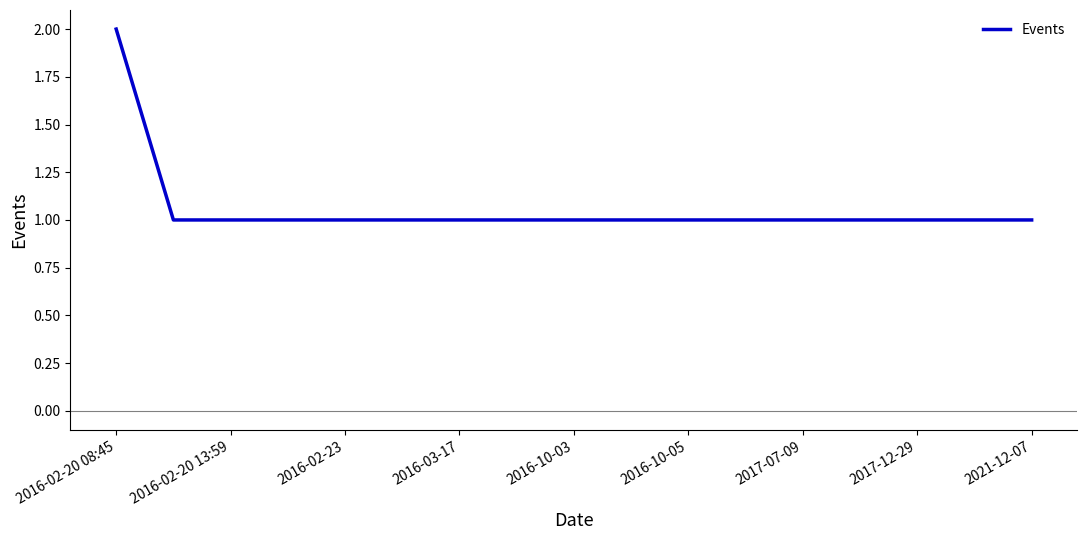

Does the chart display data point markers on the line(s)?

No